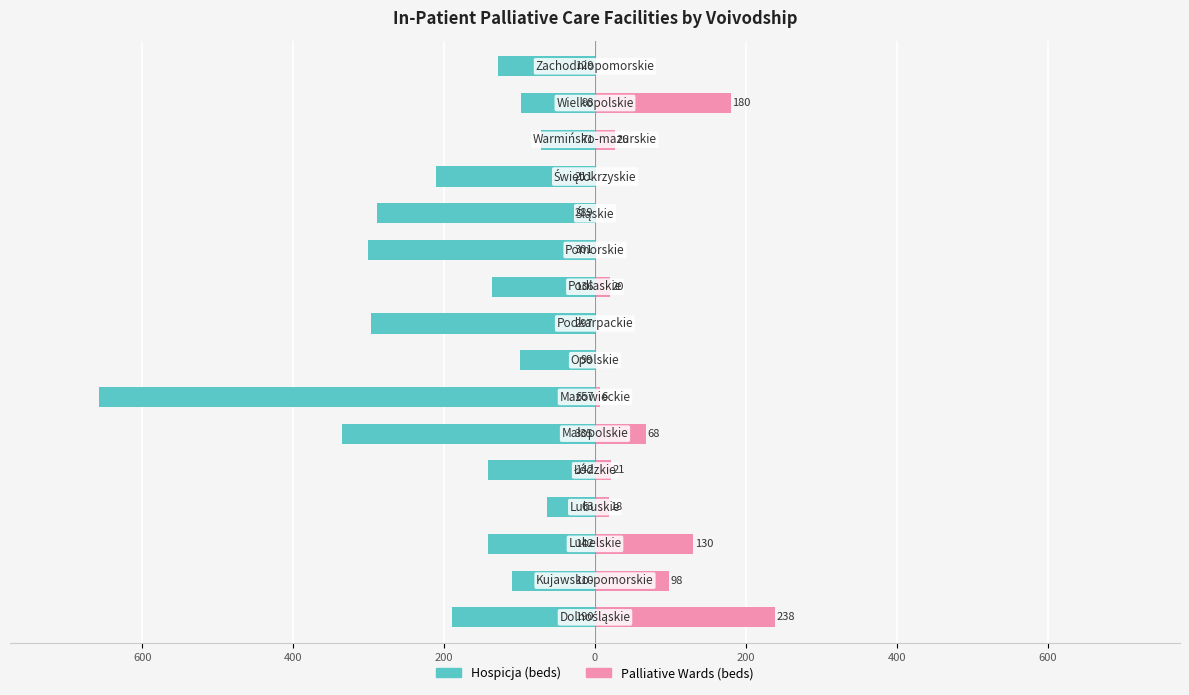

Is the value of Hospicja (beds) at 400 greater than the value of Palliative Wards (beds) at 800?

No